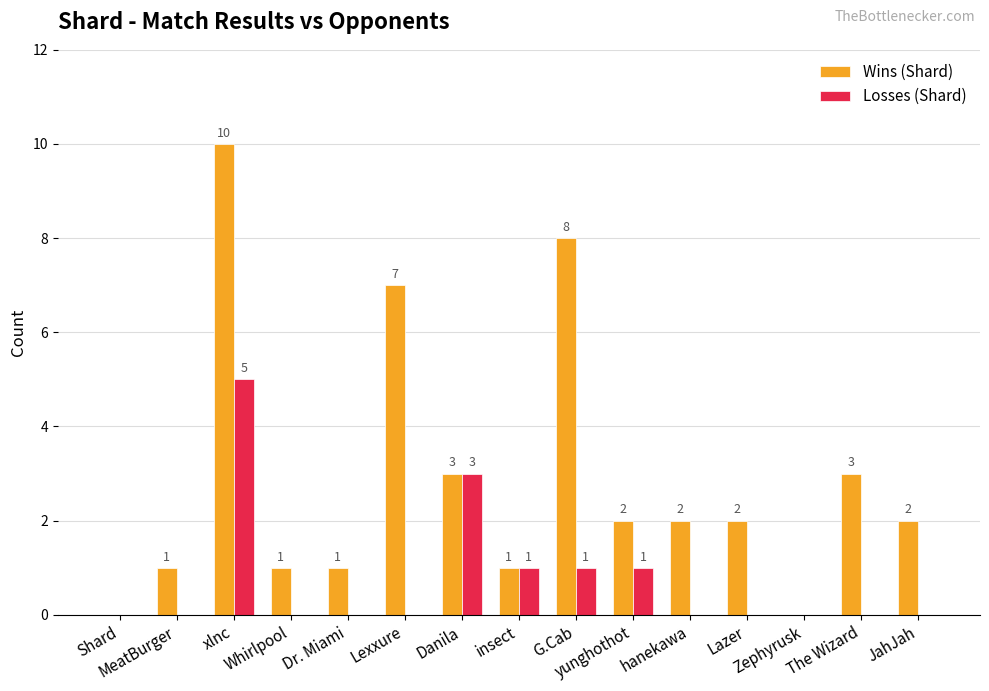

Reading left to right, list all the values displayed in this chart.

Wins (Shard): 0	1	10	1	1	7	3	1	8	2	2	2	0	3	2
Losses (Shard): 0	0	5	0	0	0	3	1	1	1	0	0	0	0	0